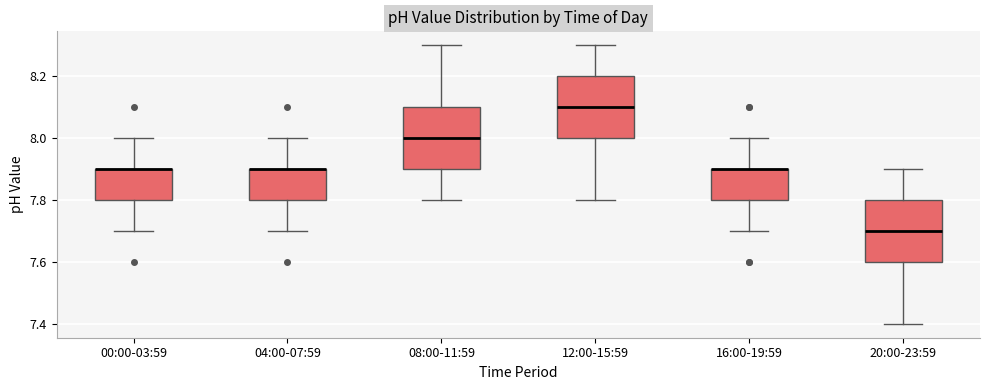

Reading left to right, read every box against the y-axis: the position of its median line, the range the box covers, and the ends of its whiskers. The values are not printed on the chart, so give them approximately, as read against the axis.

00:00-03:59: median 7.9 (drawn on the box's upper edge), box 7.8 to 7.9, whiskers 7.7 to 8.0
04:00-07:59: median 7.9 (drawn on the box's upper edge), box 7.8 to 7.9, whiskers 7.7 to 8.0
08:00-11:59: median 8.0, box 7.9 to 8.1, whiskers 7.8 to 8.3
12:00-15:59: median 8.1, box 8.0 to 8.2, whiskers 7.8 to 8.3
16:00-19:59: median 7.9 (drawn on the box's upper edge), box 7.8 to 7.9, whiskers 7.7 to 8.0
20:00-23:59: median 7.7, box 7.6 to 7.8, whiskers 7.4 to 7.9